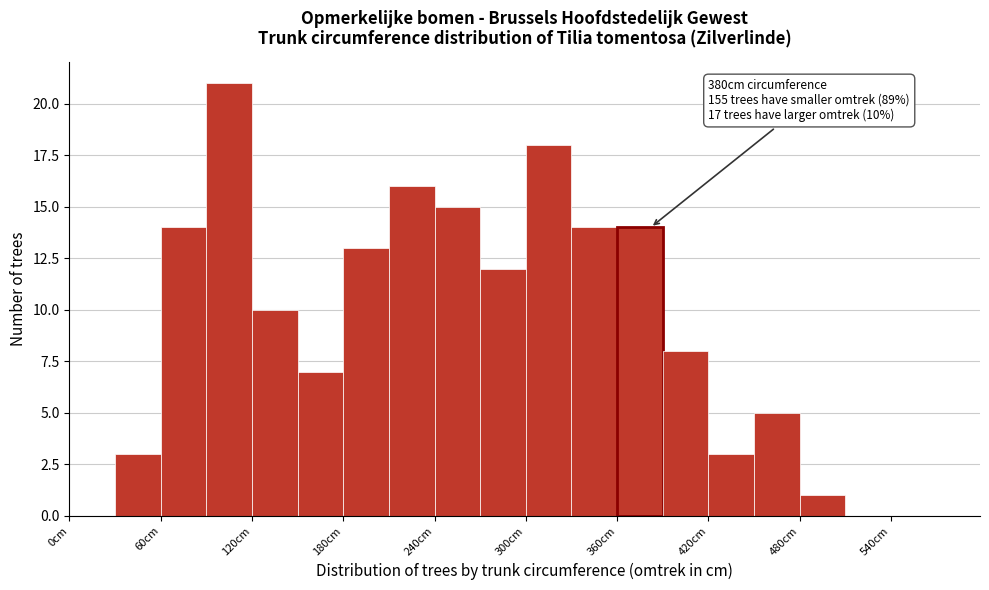

Read against the x-axis, roughly where is the centre of the tallest bar?

110